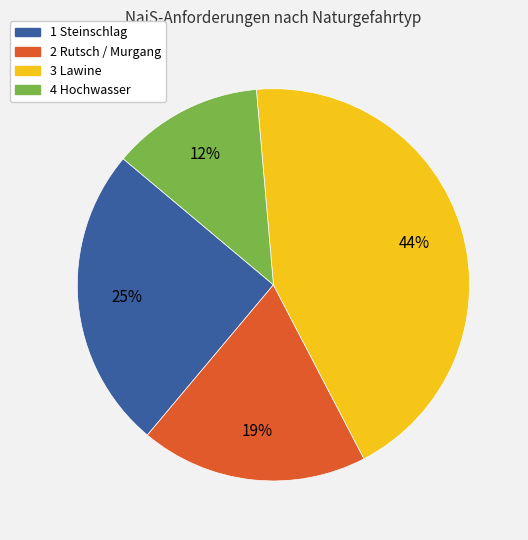

How many slices are in this pie chart?

4